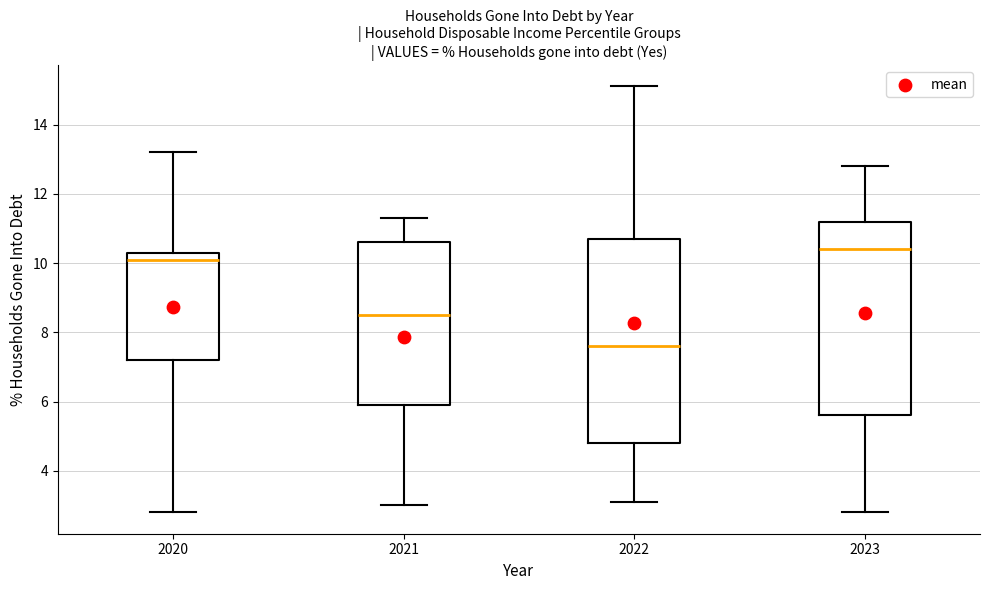

Reading left to right, read every box against the y-axis: the position of its median line, the range the box covers, and the ends of its whiskers. The values are not printed on the chart, so give them approximately, as read against the axis.

2020: median 10.2, box 7.2 to 10.4, whiskers 2.8 to 13.2
2021: median 8.6, box 6.0 to 10.6, whiskers 3.0 to 11.4
2022: median 7.6, box 4.8 to 10.8, whiskers 3.2 to 15.2
2023: median 10.4, box 5.6 to 11.2, whiskers 2.8 to 12.8